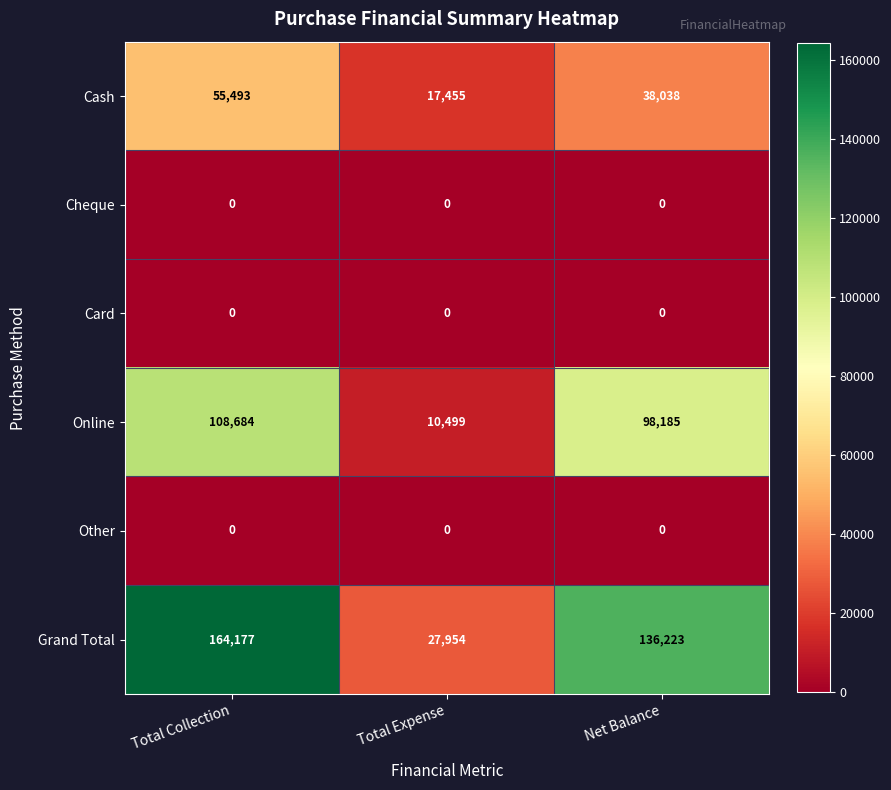

Which series has the largest range (max minus min)?

Grand Total